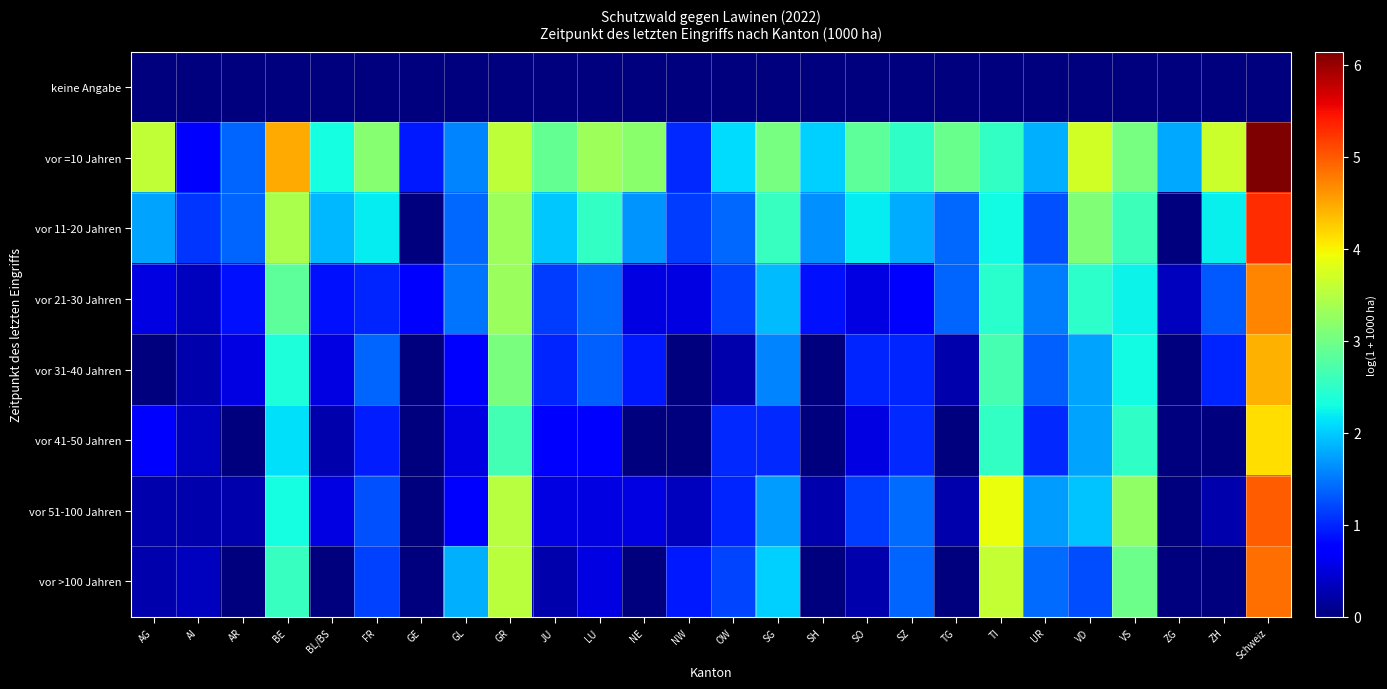

How many distinct data groups are displayed?

8